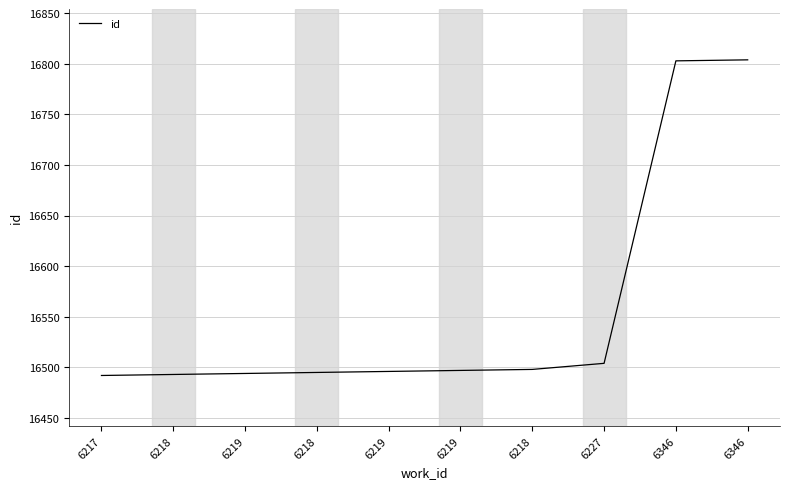

The value at 6346 is 16804. True or false?

True